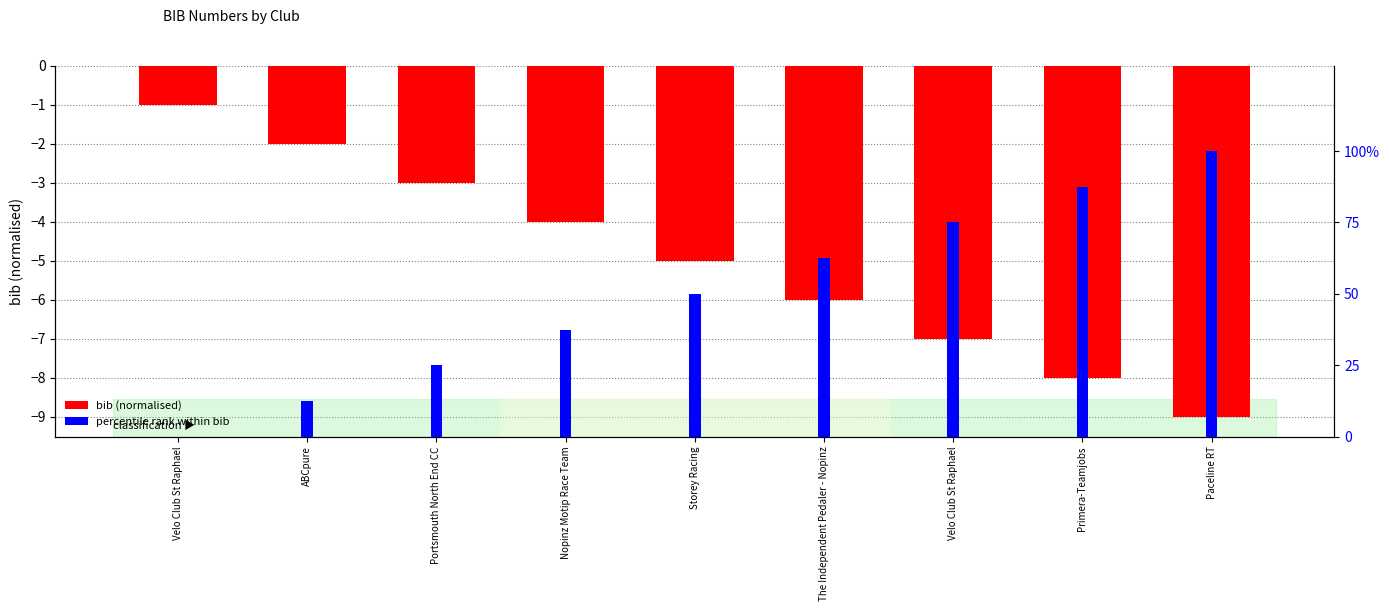

Reading left to right, extract all data points from this chart.

bib (normalised): -1.0	-2.0	-3.0	-4.0	-5.0	-6.0	-7.0	-8.0	-9.0
percentile rank within bib: 0.0	12.5	25.0	37.5	50.0	62.5	75.0	87.5	100.0